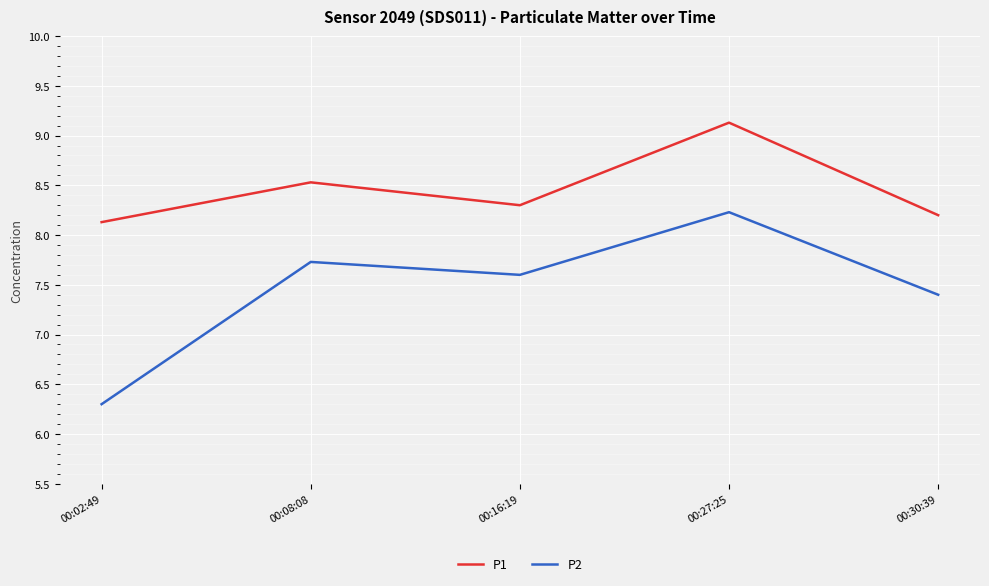

Is the value of P1 at 00:27:25 greater than the value of P2 at 00:27:25?

Yes